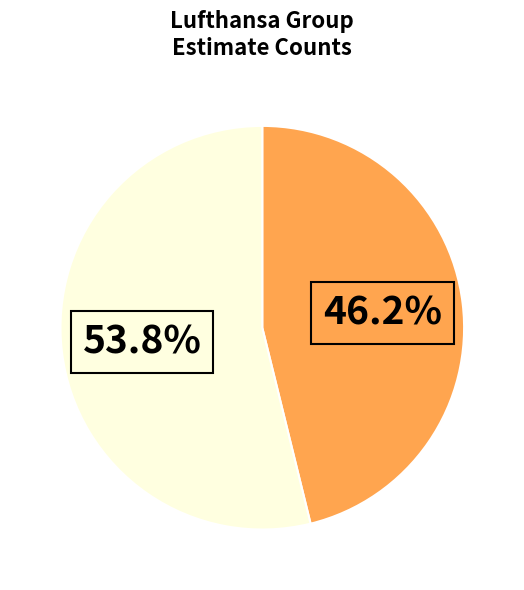

Is there a majority slice in this chart?

Yes